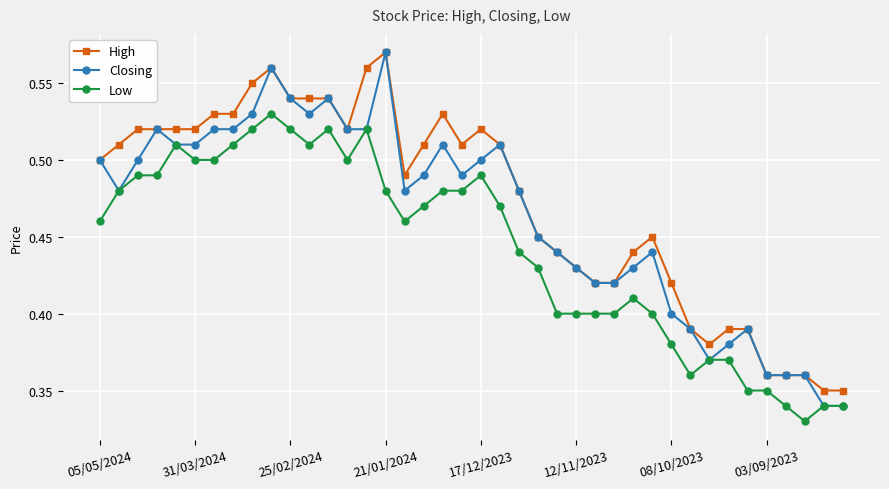

Does the chart have visible grid lines?

Yes